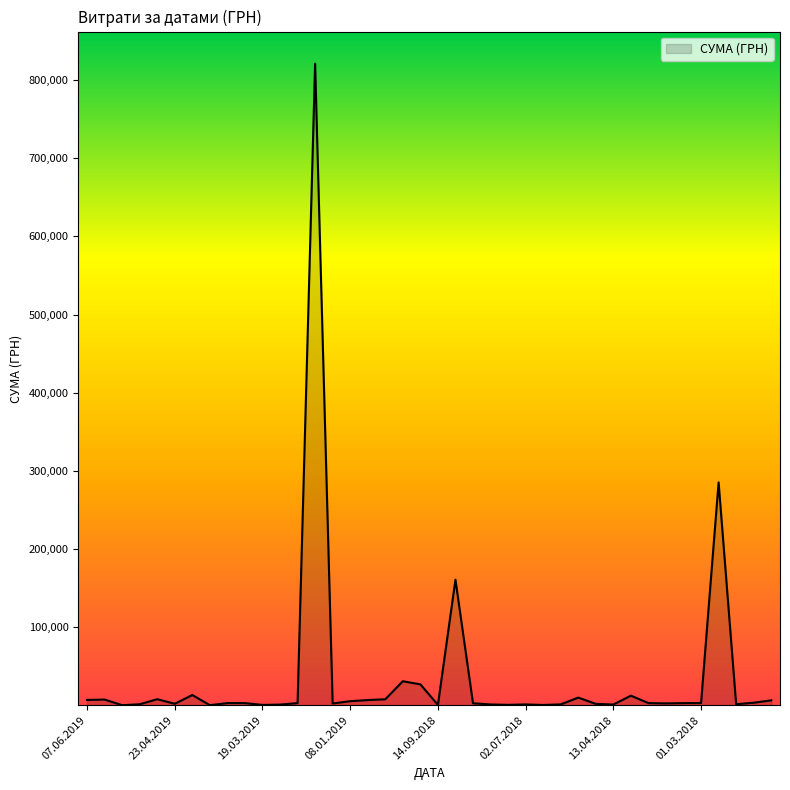

What is the maximum value shown in the chart?

820864.8